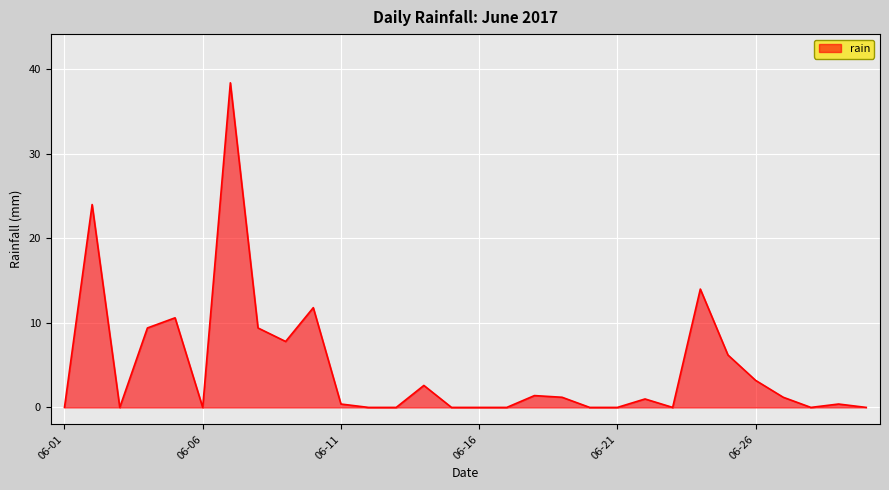

How many lines are shown in the chart?

1